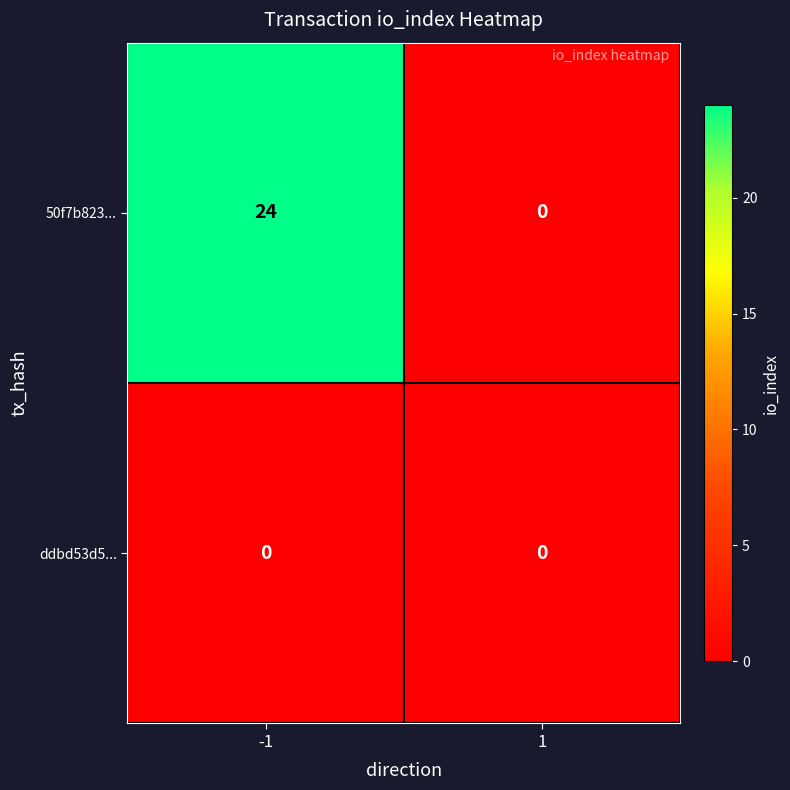

At how many categories does at least one series exceed 10?

1